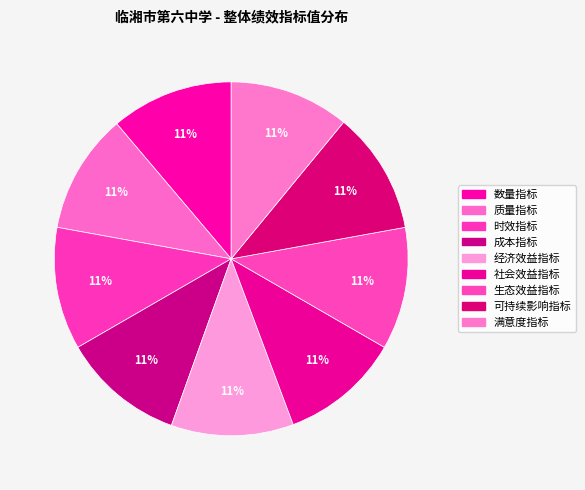

Which slice is the largest?

数量指标